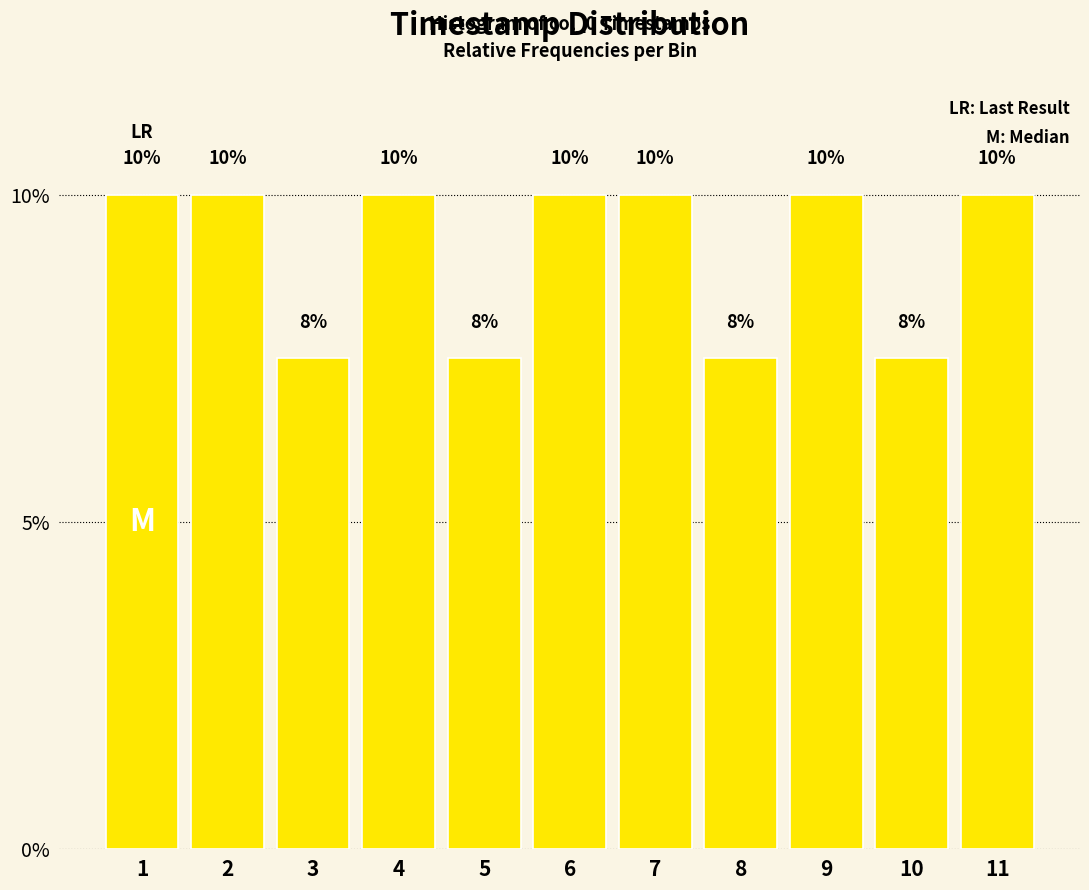

Read the value at 8.

7.5